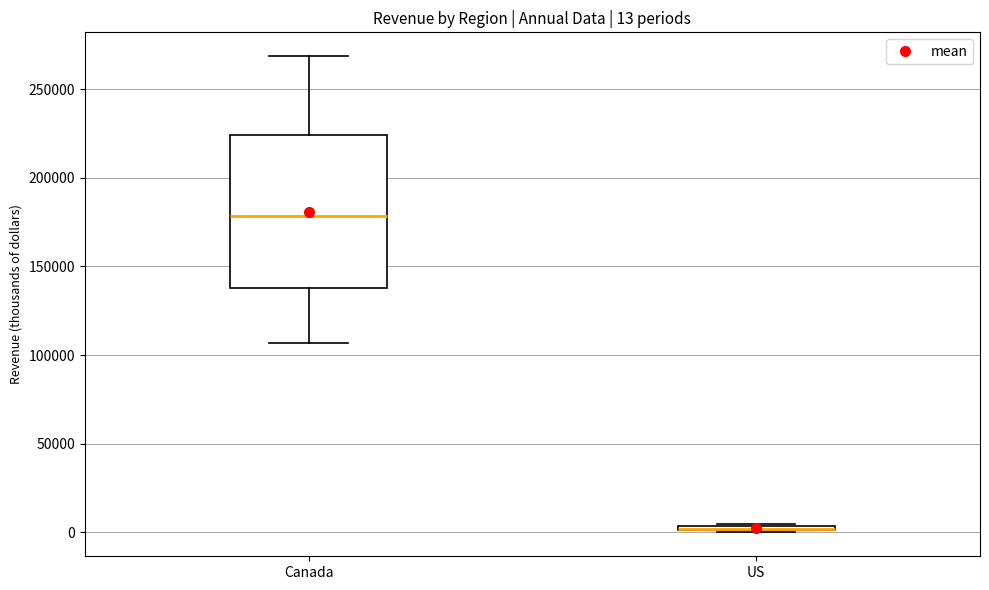

Which box is the tallest, from its lower edge to its upper edge?

Canada